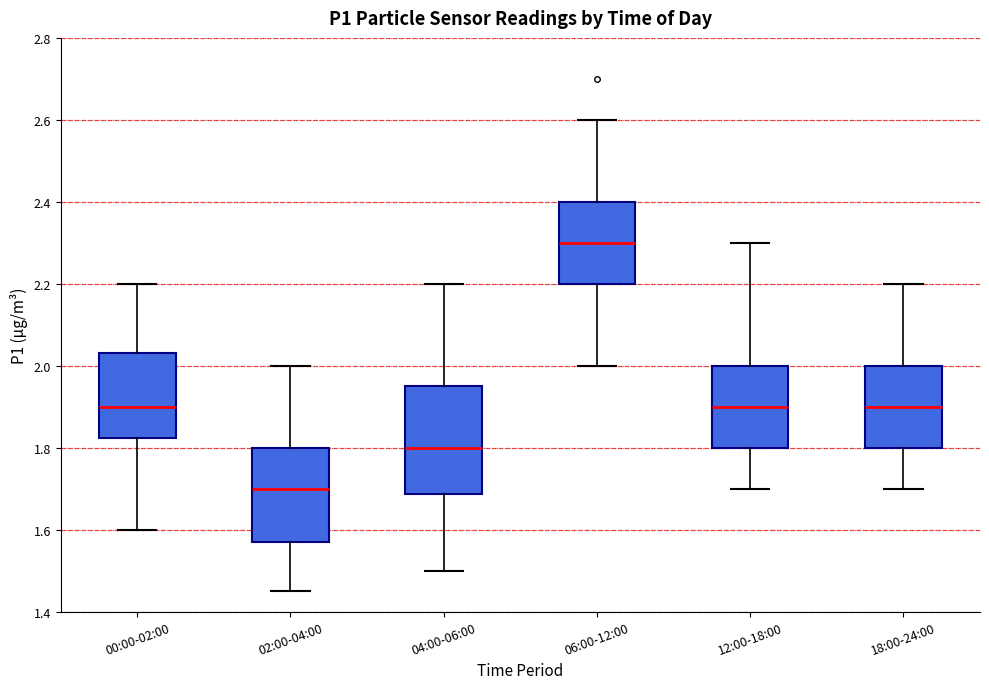

Reading left to right, transcribe this box plot: for each box, give where its median line is, the range the box spans, and where its two whiskers end, as read against the y-axis. The values are not printed on the chart, so give them approximately, as read against the axis.

00:00-02:00: median 1.90, box 1.82 to 2.04, whiskers 1.60 to 2.20
02:00-04:00: median 1.70, box 1.58 to 1.80, whiskers 1.46 to 2.00
04:00-06:00: median 1.80, box 1.68 to 1.96, whiskers 1.50 to 2.20
06:00-12:00: median 2.30, box 2.20 to 2.40, whiskers 2.00 to 2.60
12:00-18:00: median 1.90, box 1.80 to 2.00, whiskers 1.70 to 2.30
18:00-24:00: median 1.90, box 1.80 to 2.00, whiskers 1.70 to 2.20